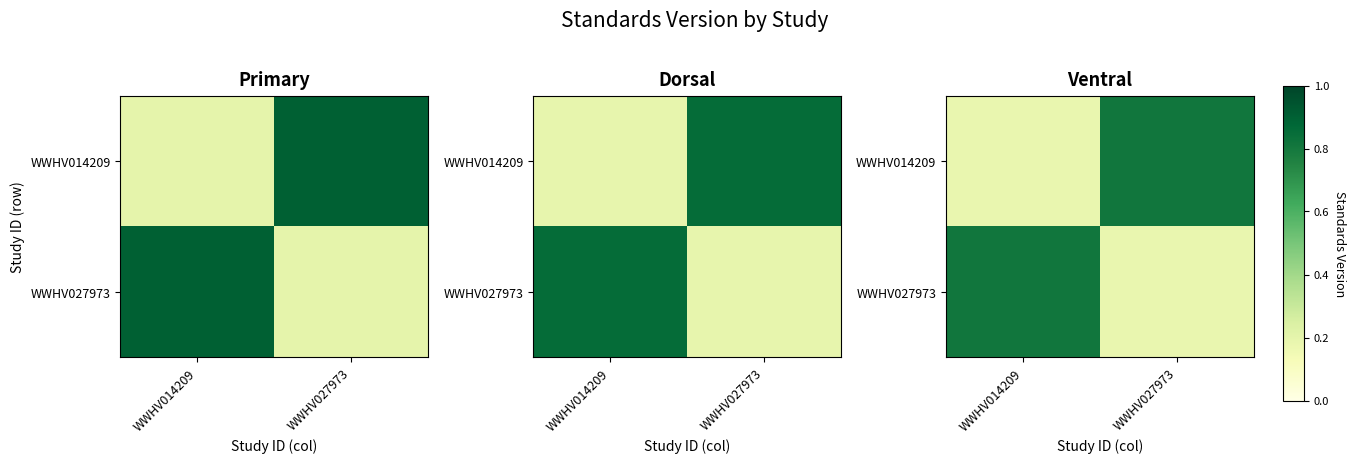

Is the value of WWHV014209 at WWHV027973 greater than the value of WWHV027973 at WWHV027973?

Yes